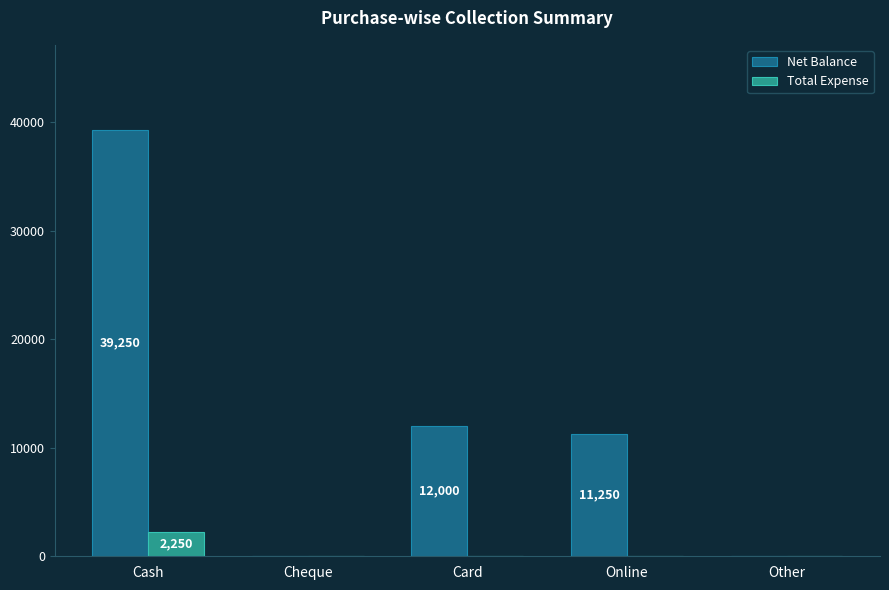

Is it true that Total Expense equals 0 at Other?

True